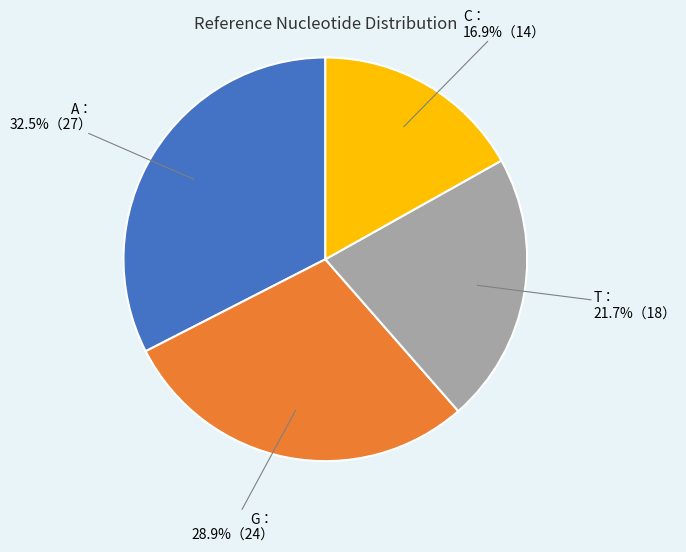

Is there a majority slice in this chart?

No